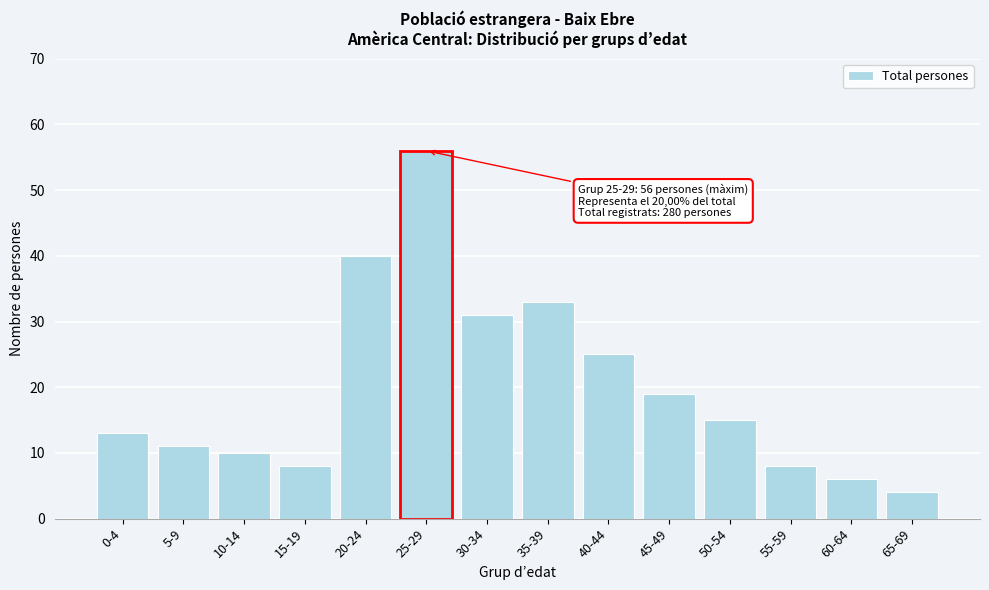

Reading left to right, extract all data points from this chart.

0-4=13	5-9=11	10-14=10	15-19=8	20-24=40	25-29=56	30-34=31	35-39=33	40-44=25	45-49=19	50-54=15	55-59=8	60-64=6	65-69=4